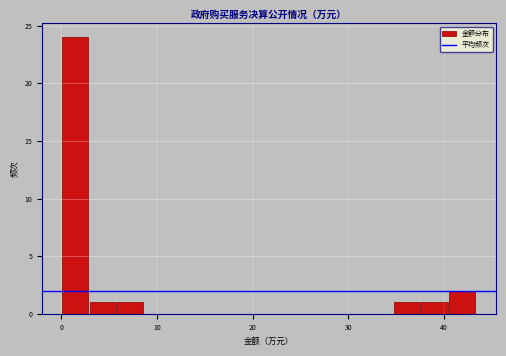

Read against the x-axis, roughly where is the centre of the tallest bar?

1